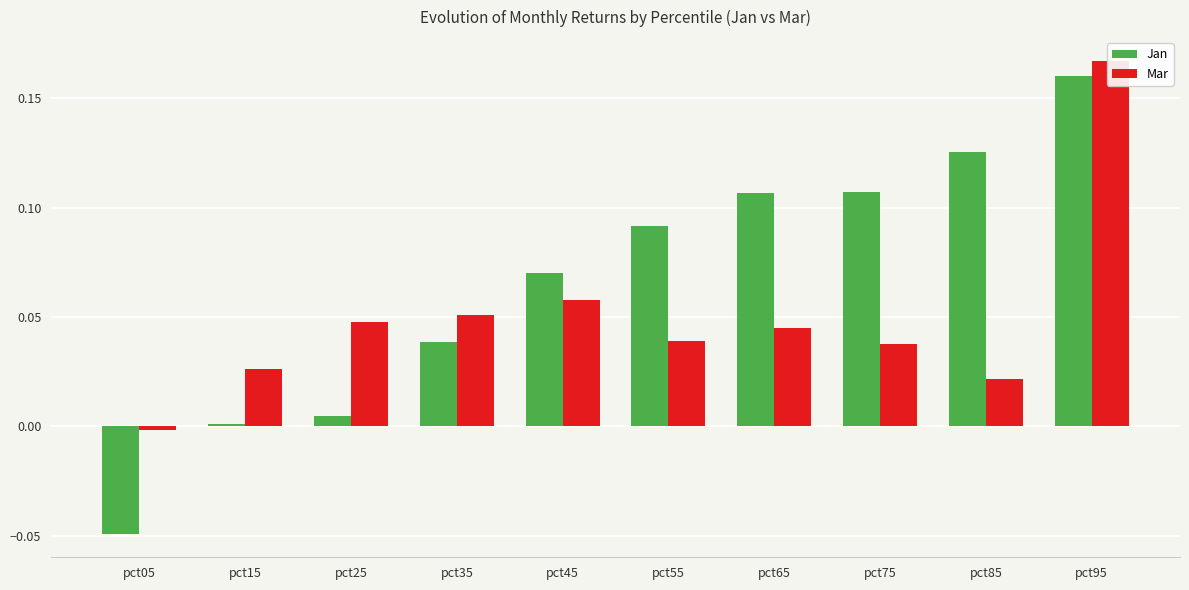

List the series in order of their peak value, highest first.

Mar, Jan